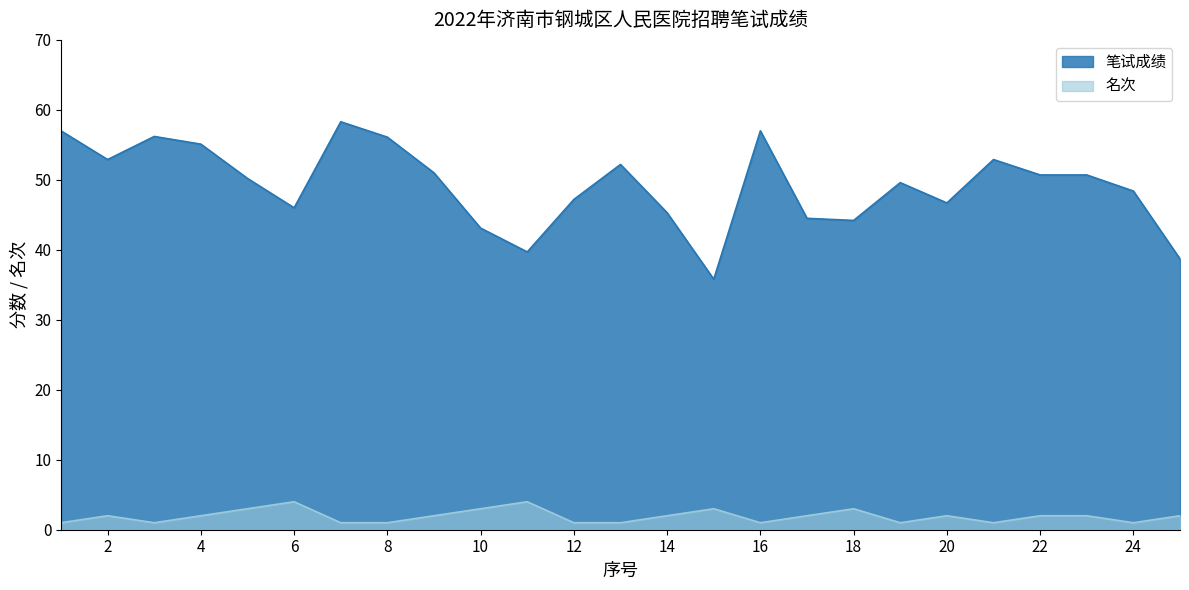

Where is 笔试成绩 nearest to the value 47?

12